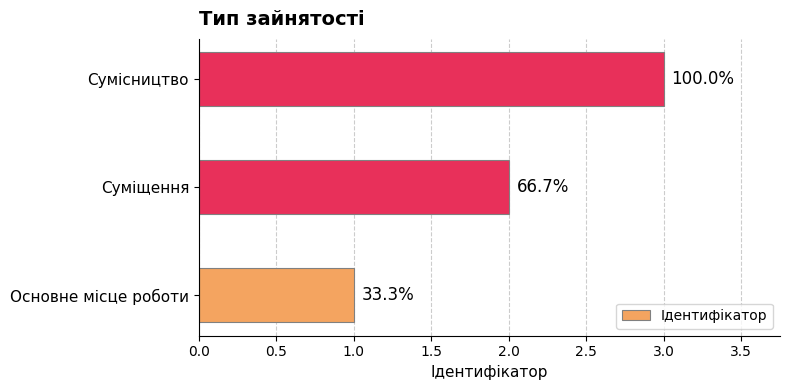

How many bars are there in total?

3